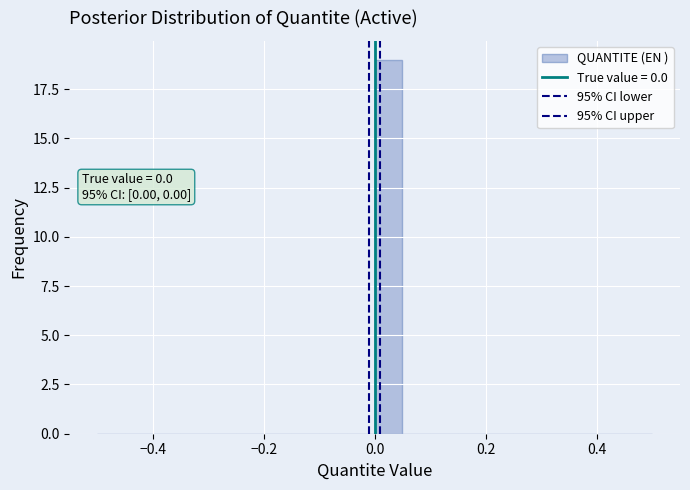

Around what value on the x-axis is the tallest bar? Give the approximate position of its centre, as read against the axis.

0.02